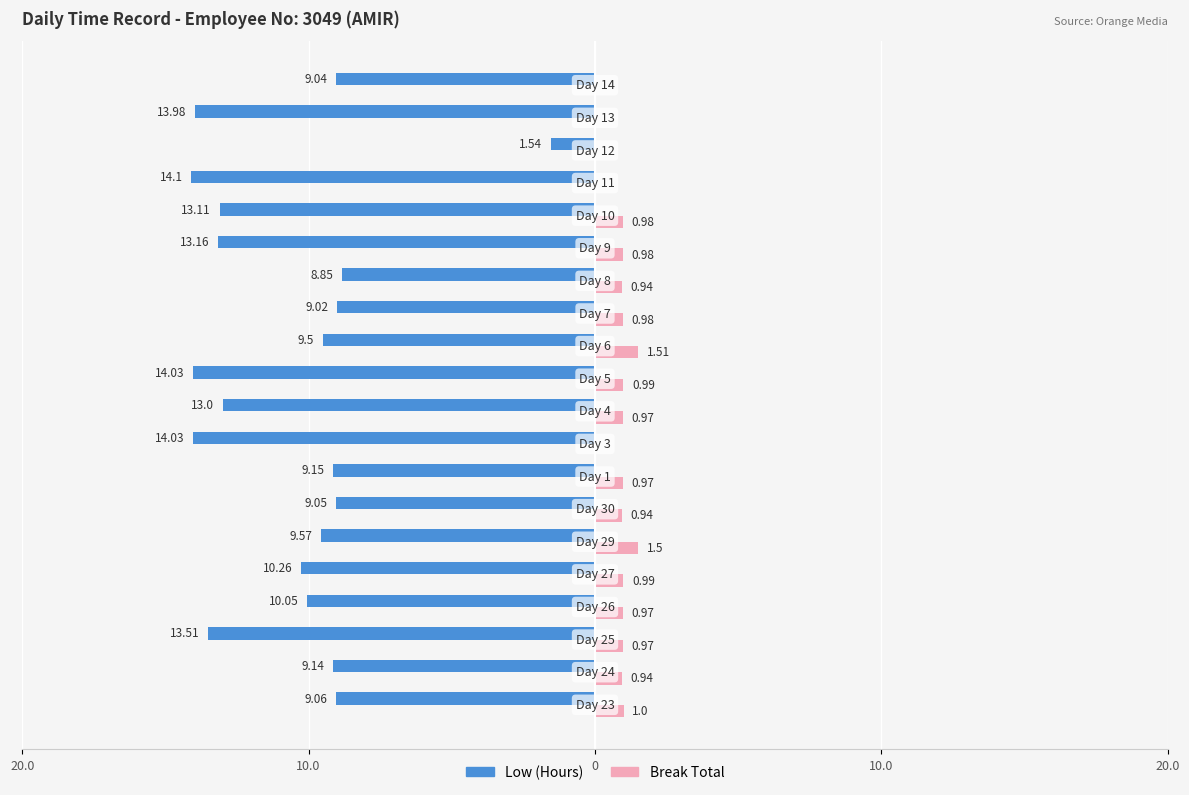

What are all the series names shown in the legend?

Low (Hours), Break Total